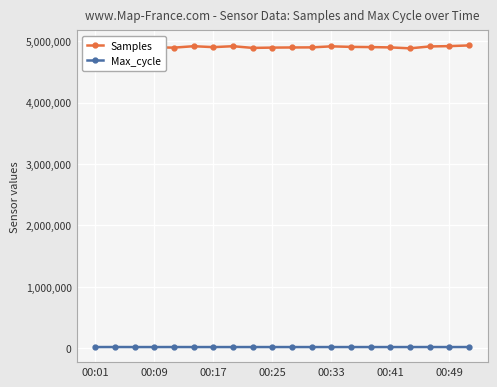

Which series has the largest range (max minus min)?

Samples